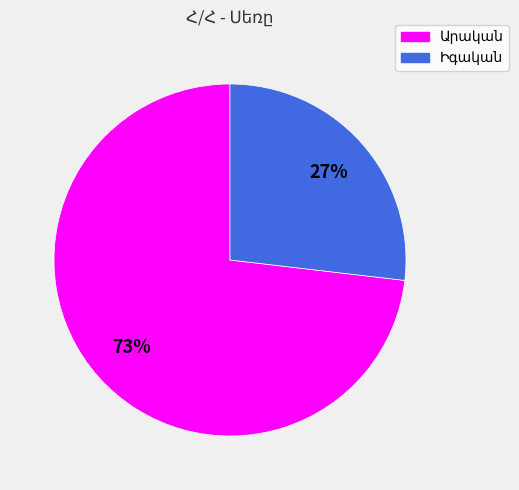

Does any single category account for the majority?

Yes